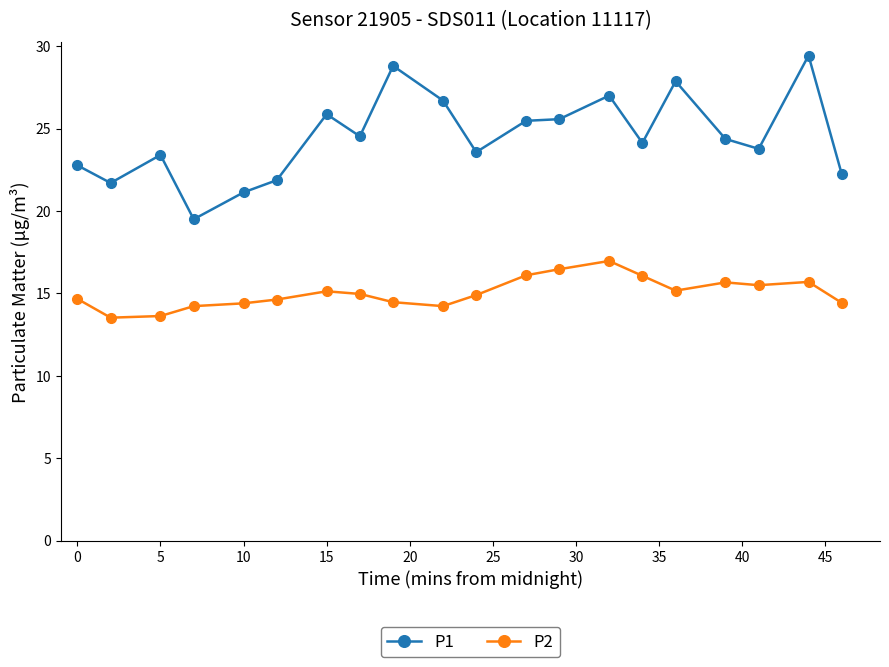

Which series has the largest total across all categories?

P1